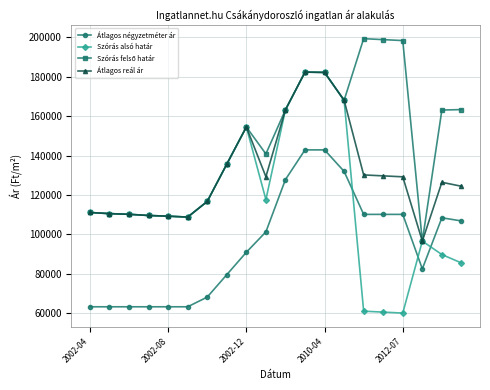

Which series has the largest range (max minus min)?

Szórás alsó határ